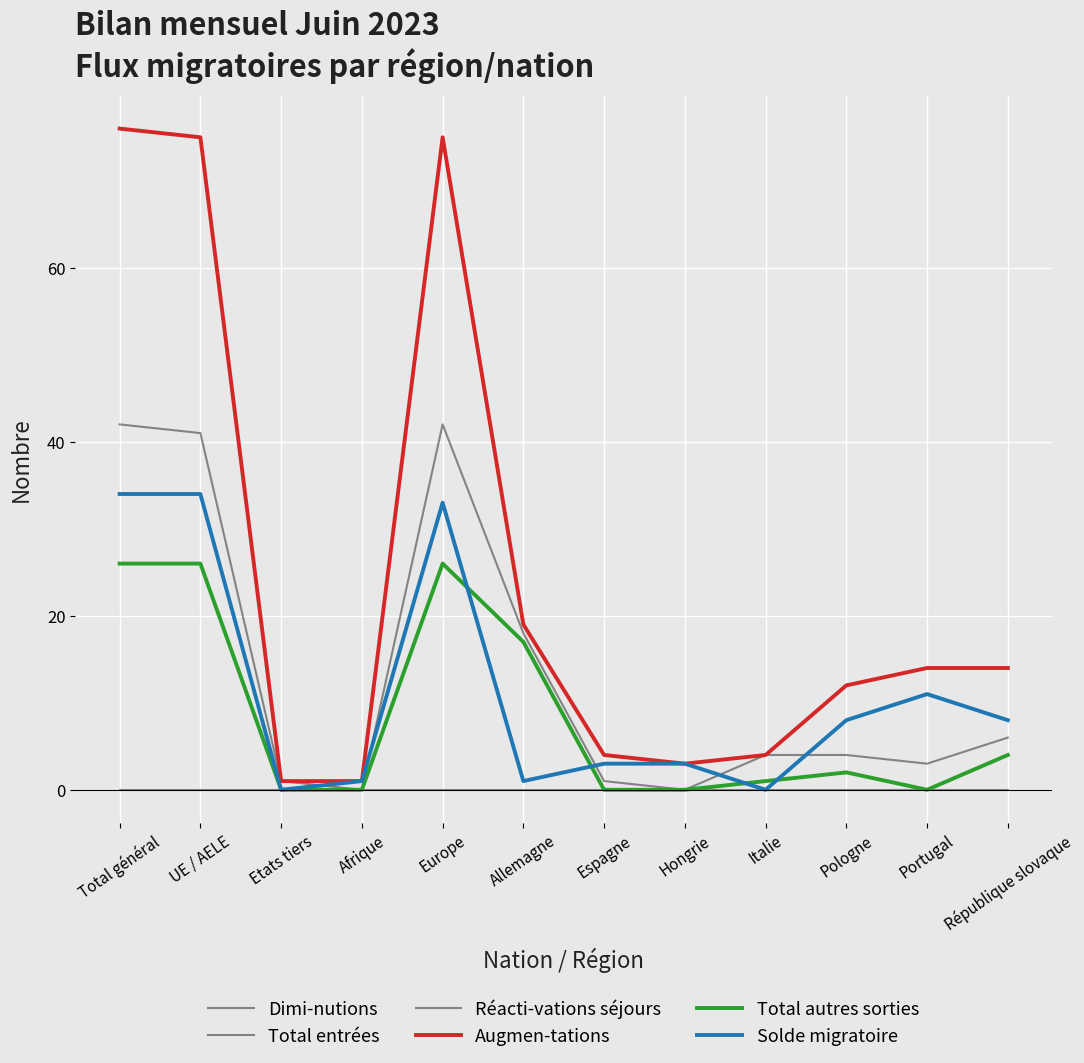

Does the chart display data point markers on the line(s)?

No